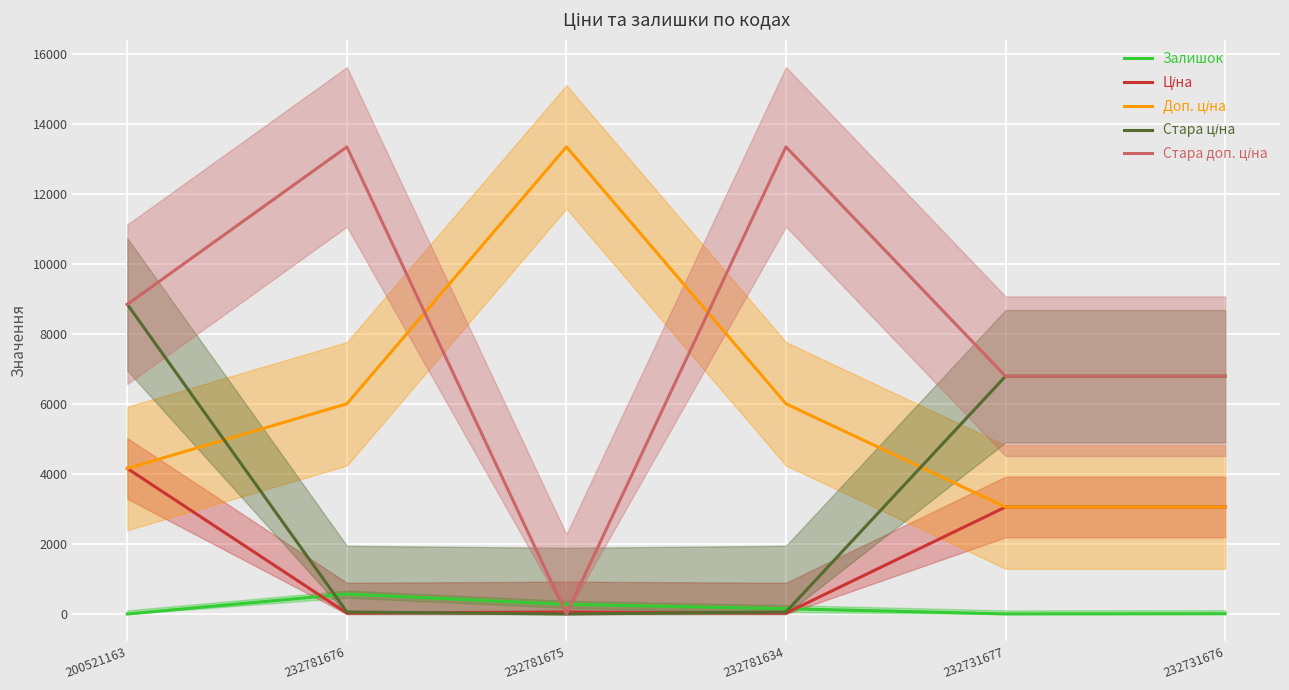

What is the total value across all series at 232781675?

13692.4